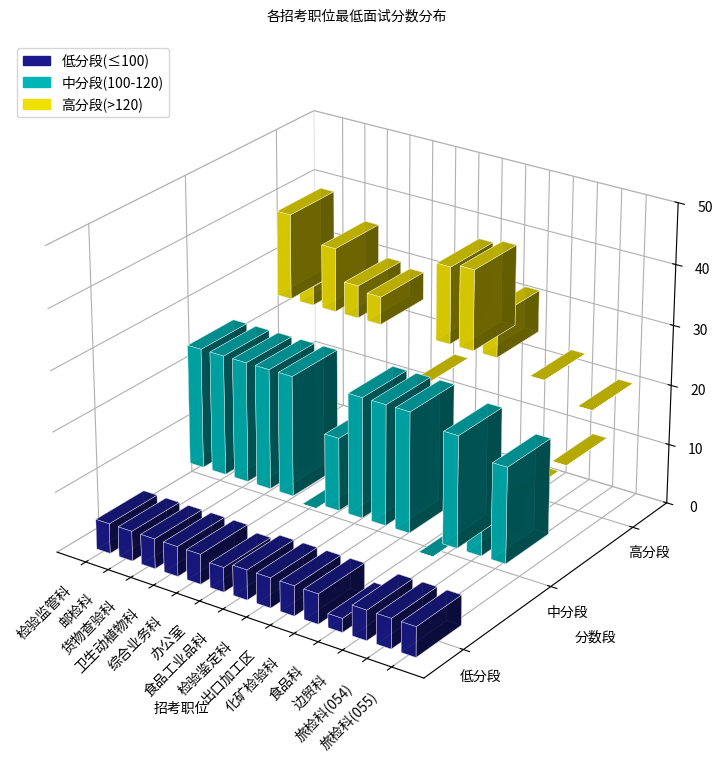

What is the label of the 13th bar from the right?

邮检科科员